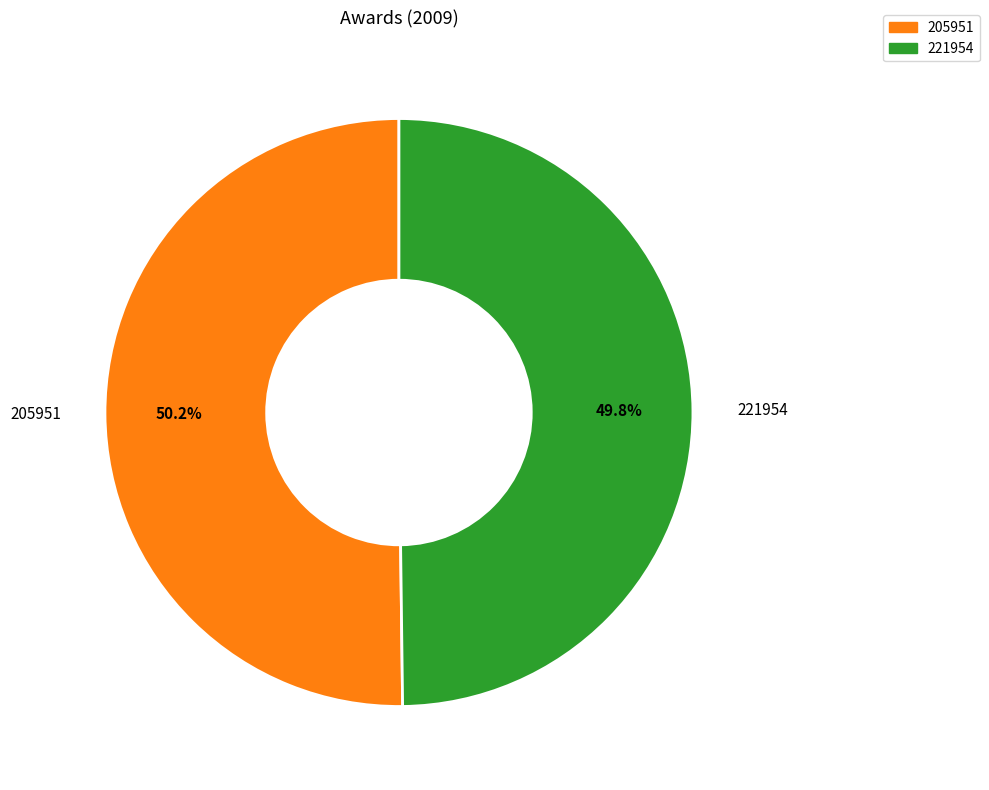

True or false: 205951 accounts for 64% of the total.

False